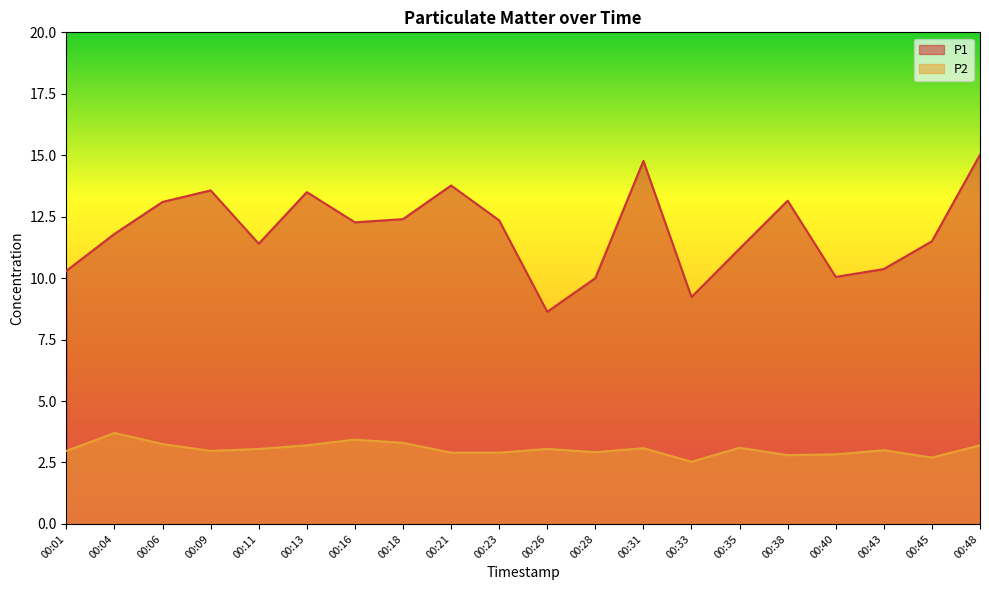

What is the spread (max minus min) of values at 00:06?

9.8